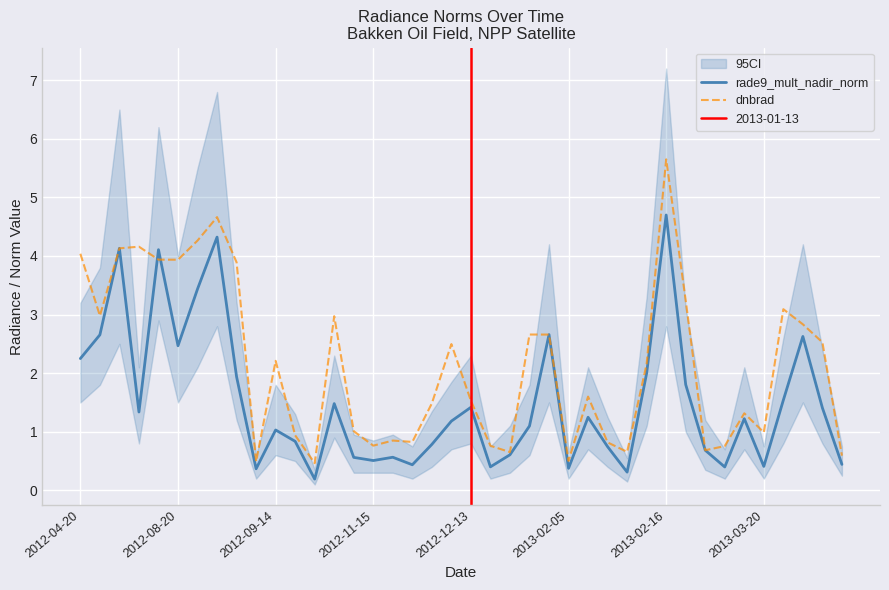

The value of rade9_mult_nadir_norm at 19 is 1.2. True or false?

True